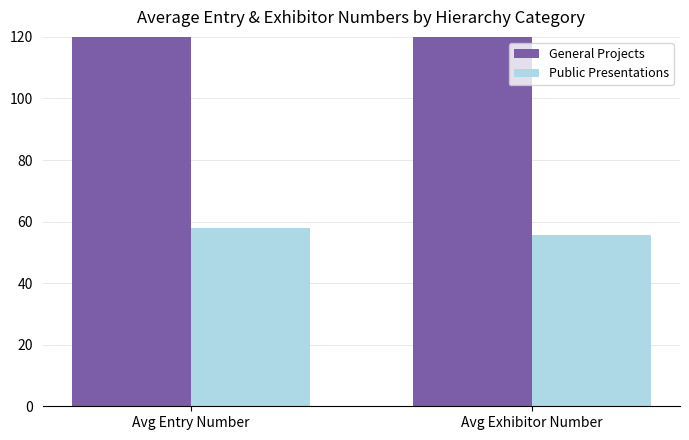

At how many categories does at least one series exceed 144?

2